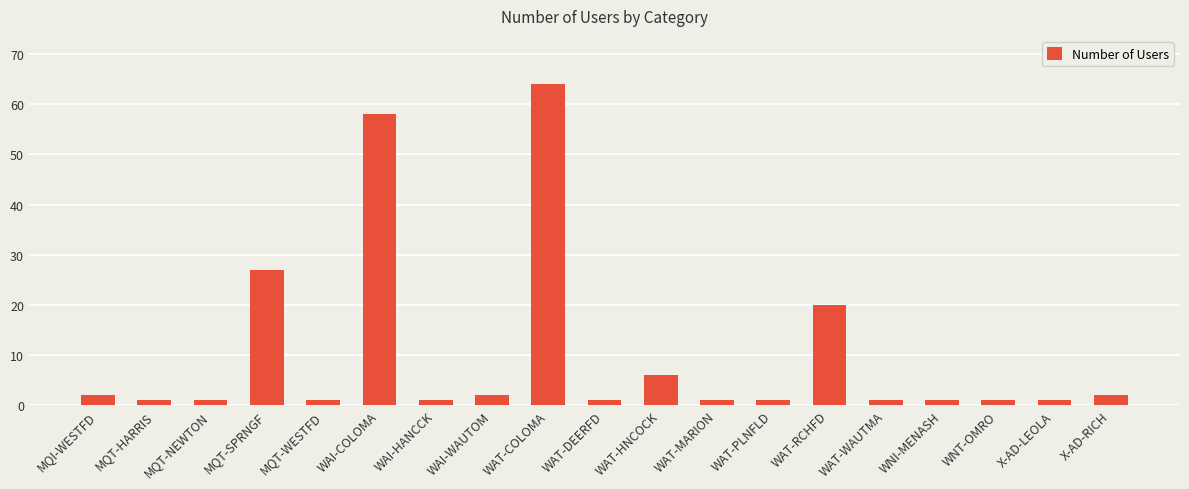

Between WAT-HNCOCK and X-AD-LEOLA, which is larger?

WAT-HNCOCK